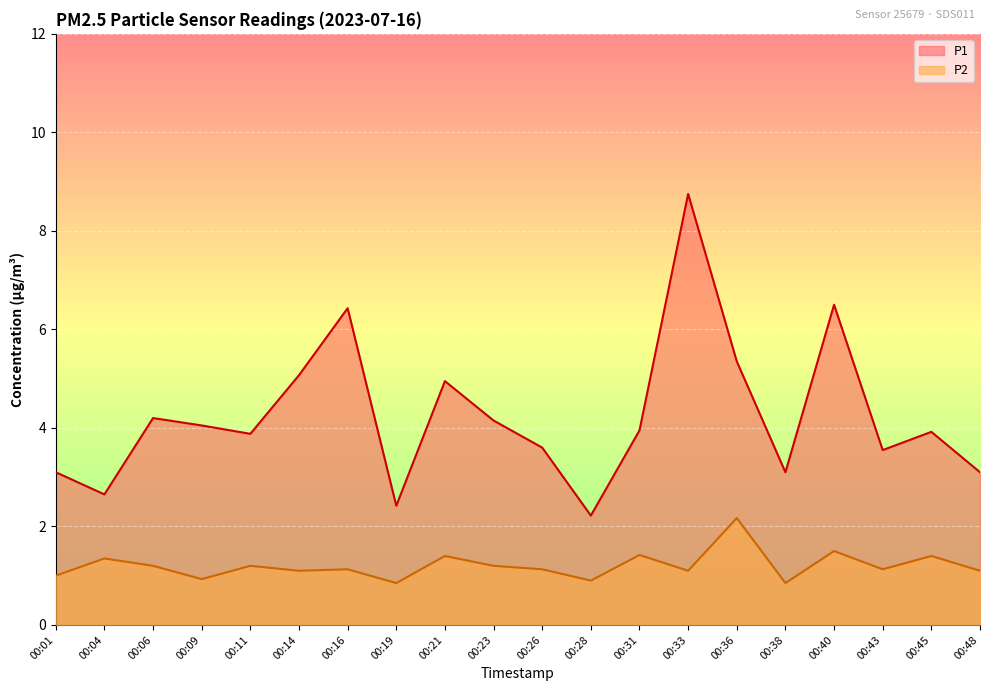

What is the sum of the P2 values at 00:19 and 00:21?

2.2